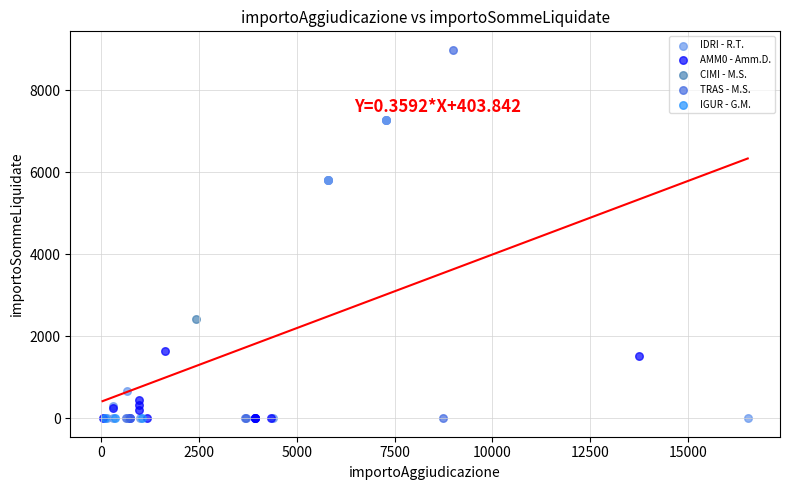

What are all the series names shown in the legend?

IDRI - R.T., IGUR - G.M., AMM0 - Amm.D., TRAS - M.S., CIMI - M.S.